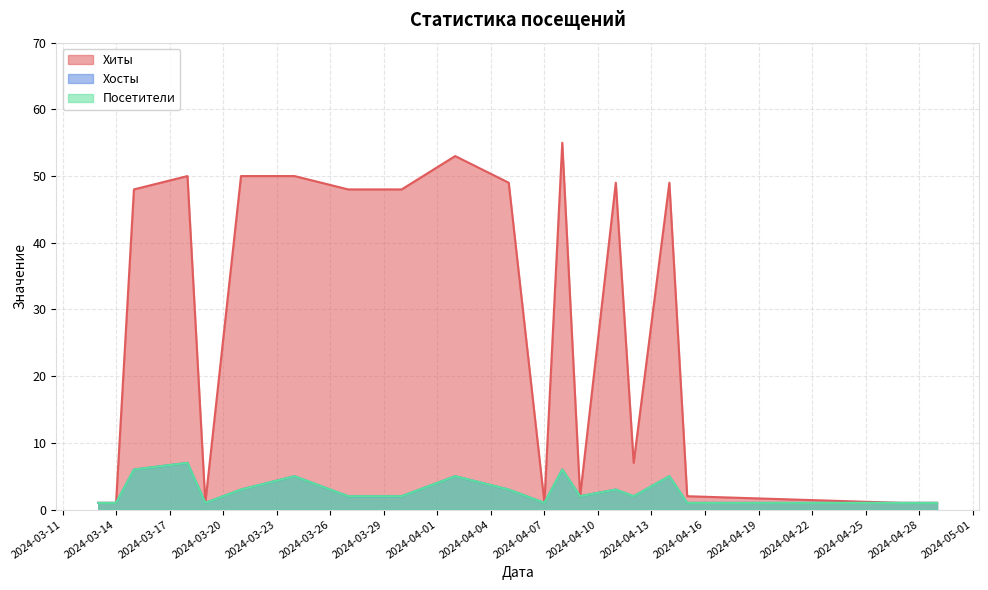

What is the total value across all series at 2024-03-21?

56